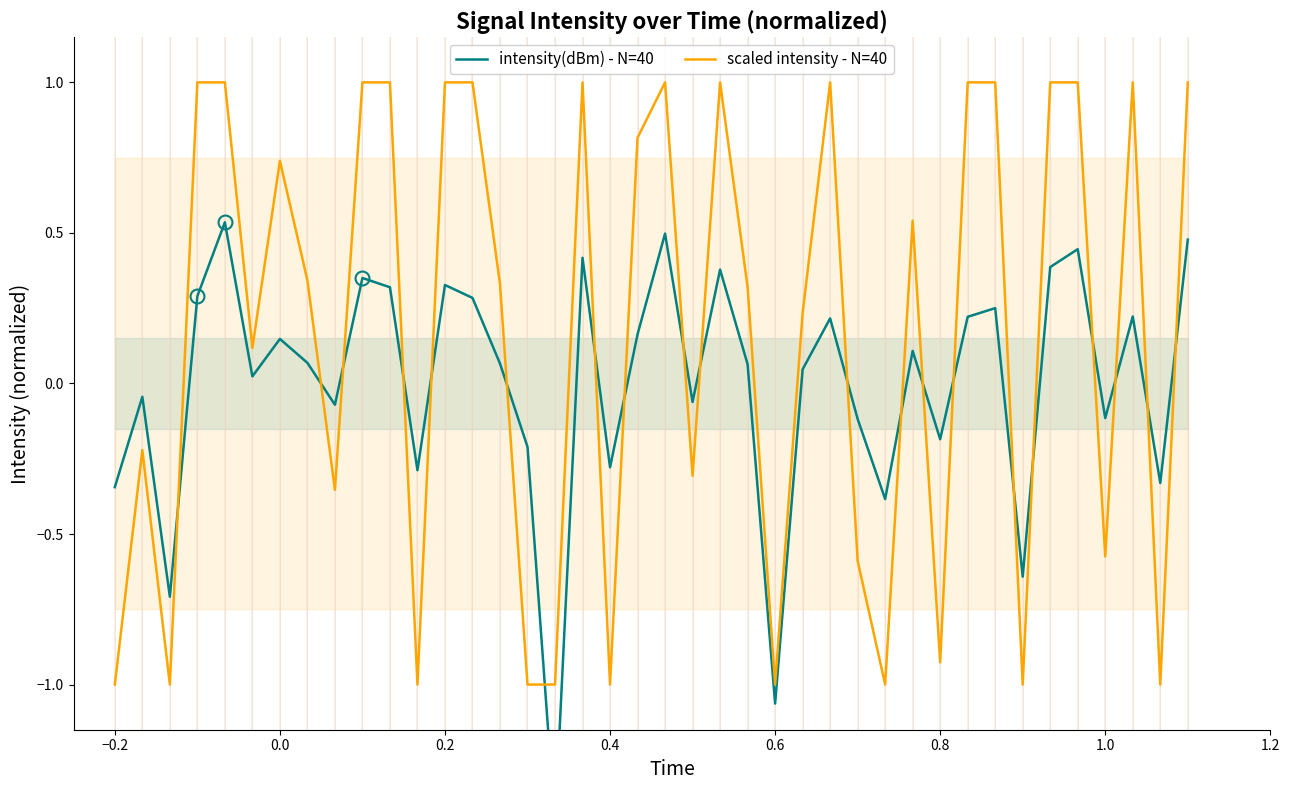

What is the maximum value for scaled intensity - N=40?

1.0